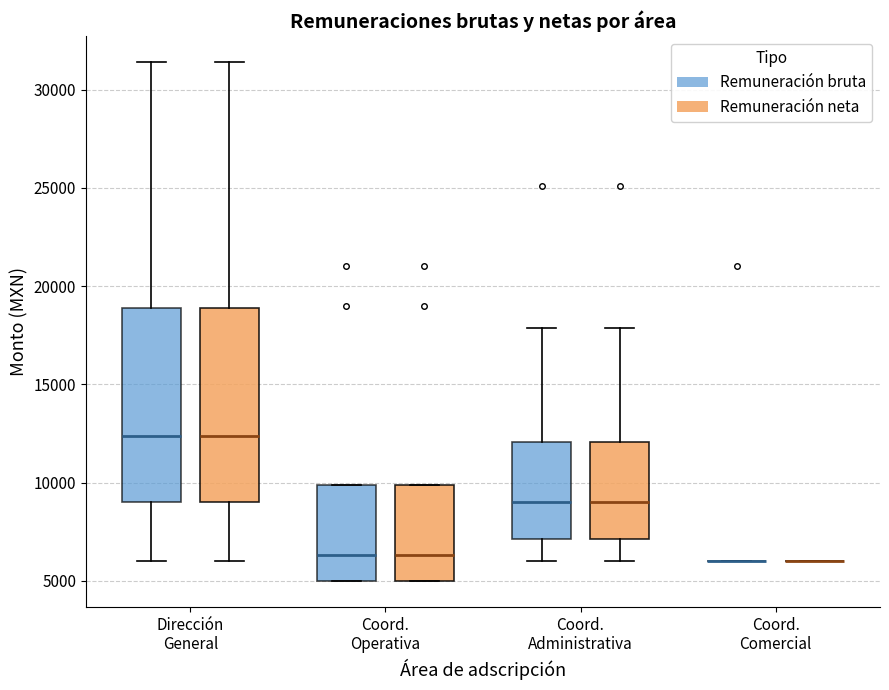

Reading left to right, transcribe this box plot: for each box, give where its median line is, the range the box spans, and where its two whiskers end, as read against the y-axis. The values are not printed on the chart, so give them approximately, as read against the axis.

Dirección General (Remuneración bruta): median 12500, box 9000 to 19000, whiskers 6000 to 31500
Dirección General (Remuneración neta): median 12500, box 9000 to 19000, whiskers 6000 to 31500
Coord. Operativa (Remuneración bruta): median 6500, box 5000 to 10000, whiskers 5000 to 10000
Coord. Operativa (Remuneración neta): median 6500, box 5000 to 10000, whiskers 5000 to 10000
Coord. Administrativa (Remuneración bruta): median 9000, box 7000 to 12000, whiskers 6000 to 18000
Coord. Administrativa (Remuneración neta): median 9000, box 7000 to 12000, whiskers 6000 to 18000
Coord. Comercial (Remuneración bruta): box collapsed to a line at 6000, whiskers 6000 to 6000
Coord. Comercial (Remuneración neta): box collapsed to a line at 6000, whiskers 6000 to 6000